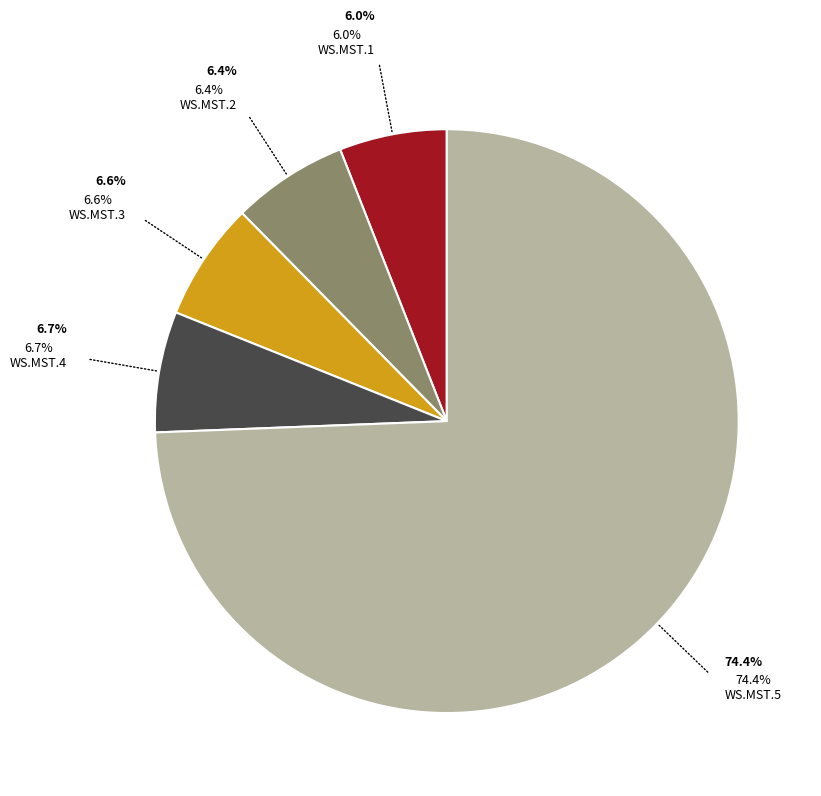

What percentage is the WS.MST.1 slice, to the nearest percent?

6%